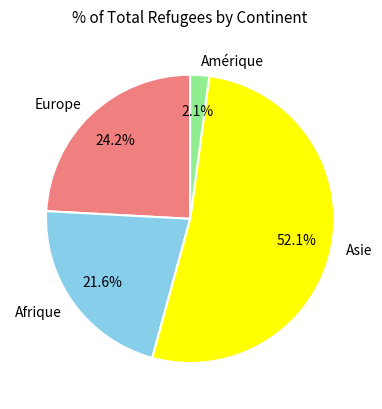

Approximately how many times larger is the value at Afrique compared to Europe?

0.9